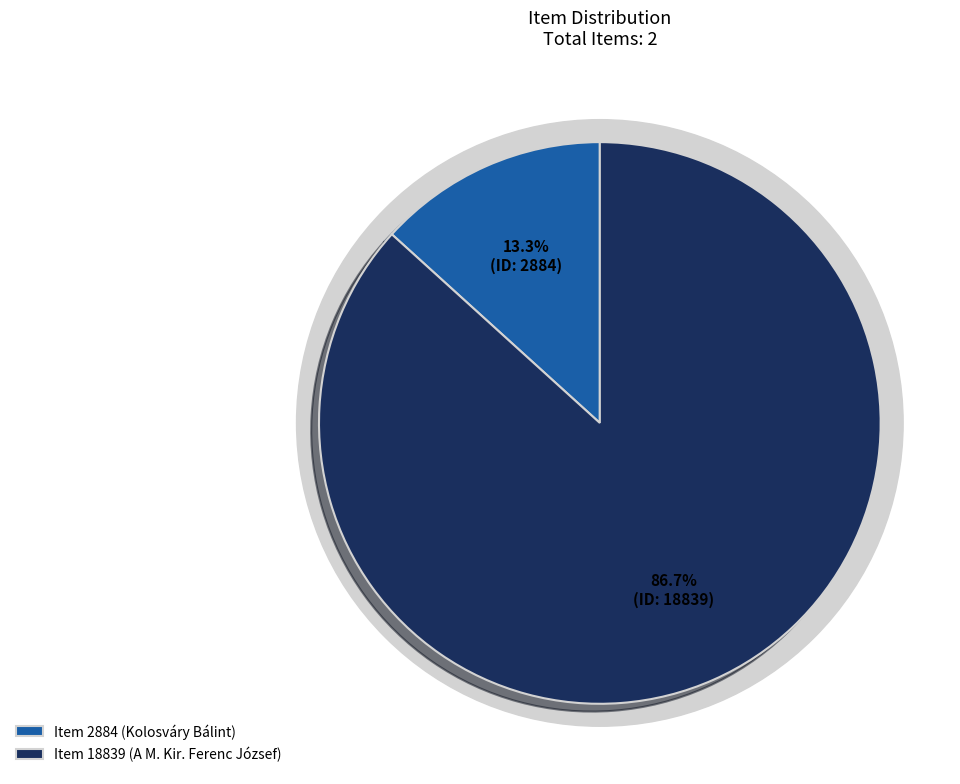

How many slices are in this pie chart?

2